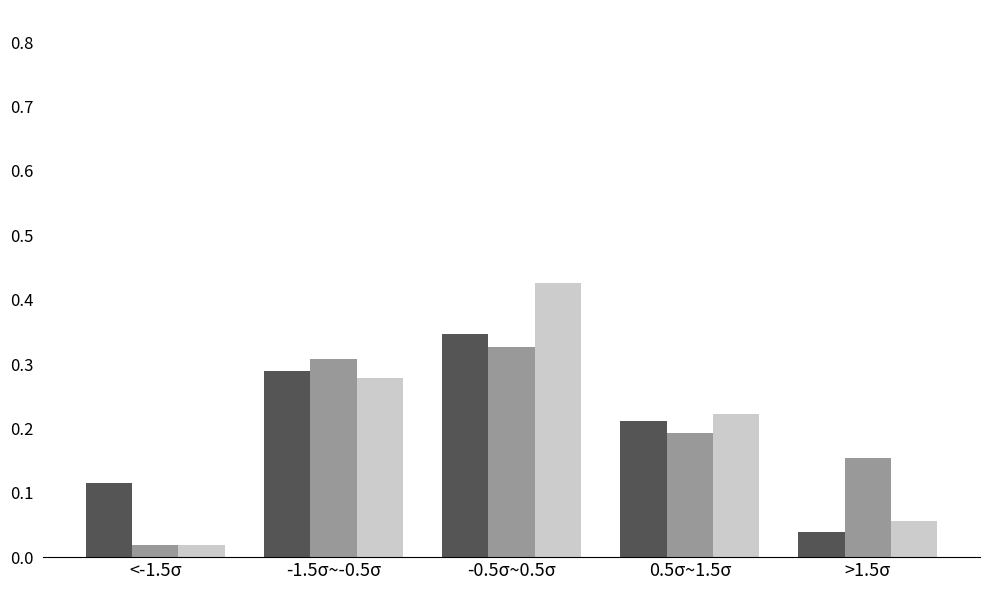

Which label corresponds to the smallest value in the chart?

<-1.5σ